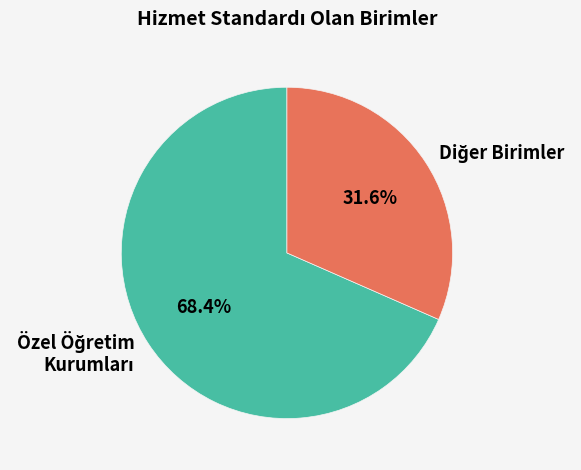

Is there a majority slice in this chart?

Yes